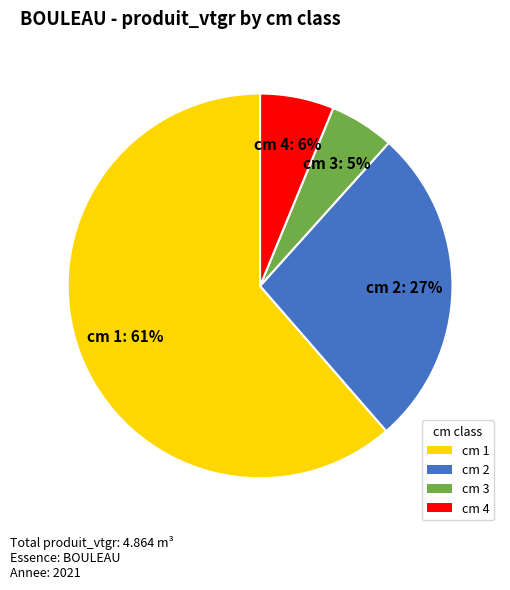

Do cm 1 and cm 4 together represent more than half of the pie?

Yes